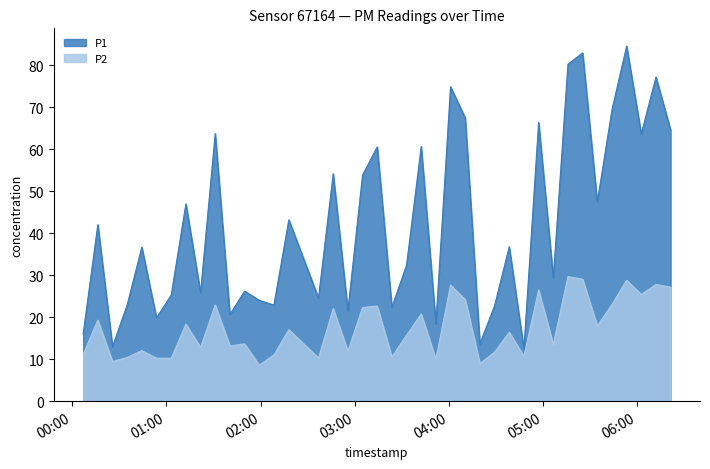

What is the difference between the maximum and minimum values in the P2 series?

21.1